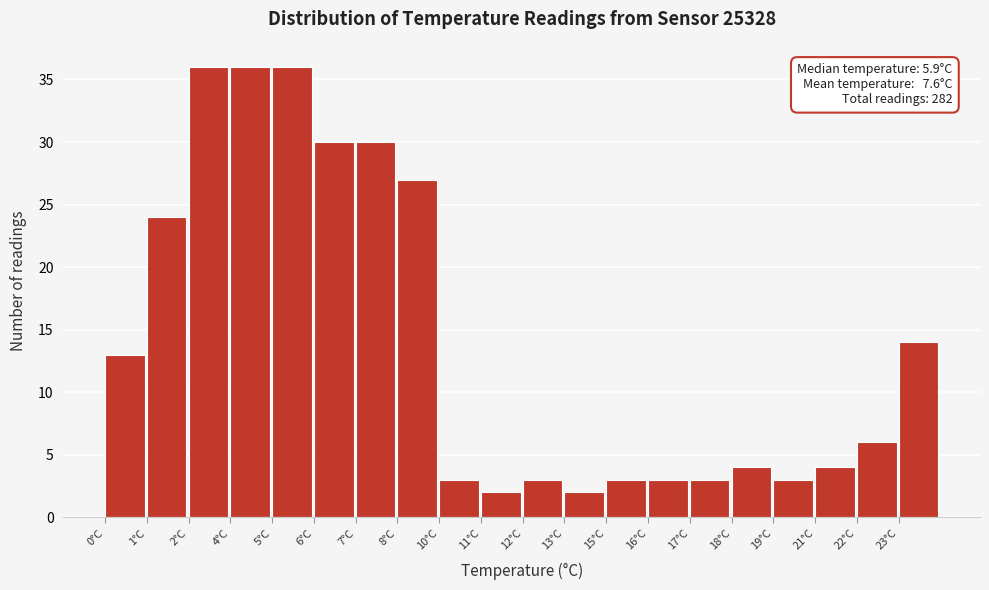

Reading left to right, extract all data points from this chart.

0°C=13	1°C=24	2°C=36	4°C=36	5°C=36	6°C=30	7°C=30	8°C=27	10°C=3	11°C=2	12°C=3	13°C=2	15°C=3	16°C=3	17°C=3	18°C=4	19°C=3	21°C=4	22°C=6	23°C=14